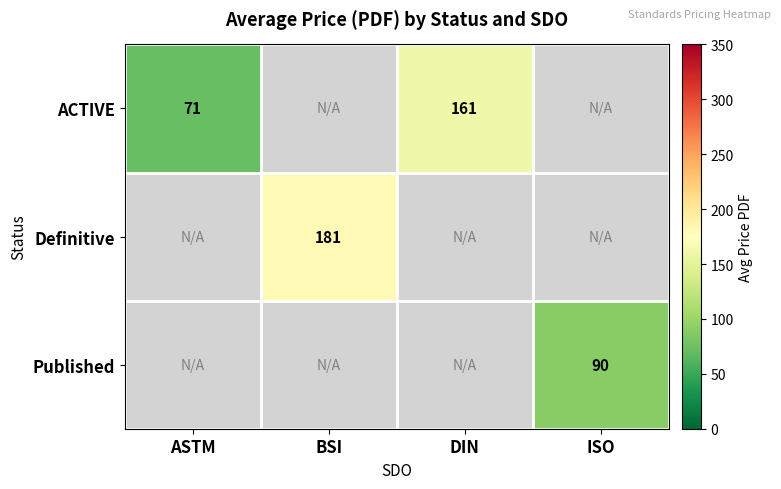

What is the greatest value displayed?

180.5